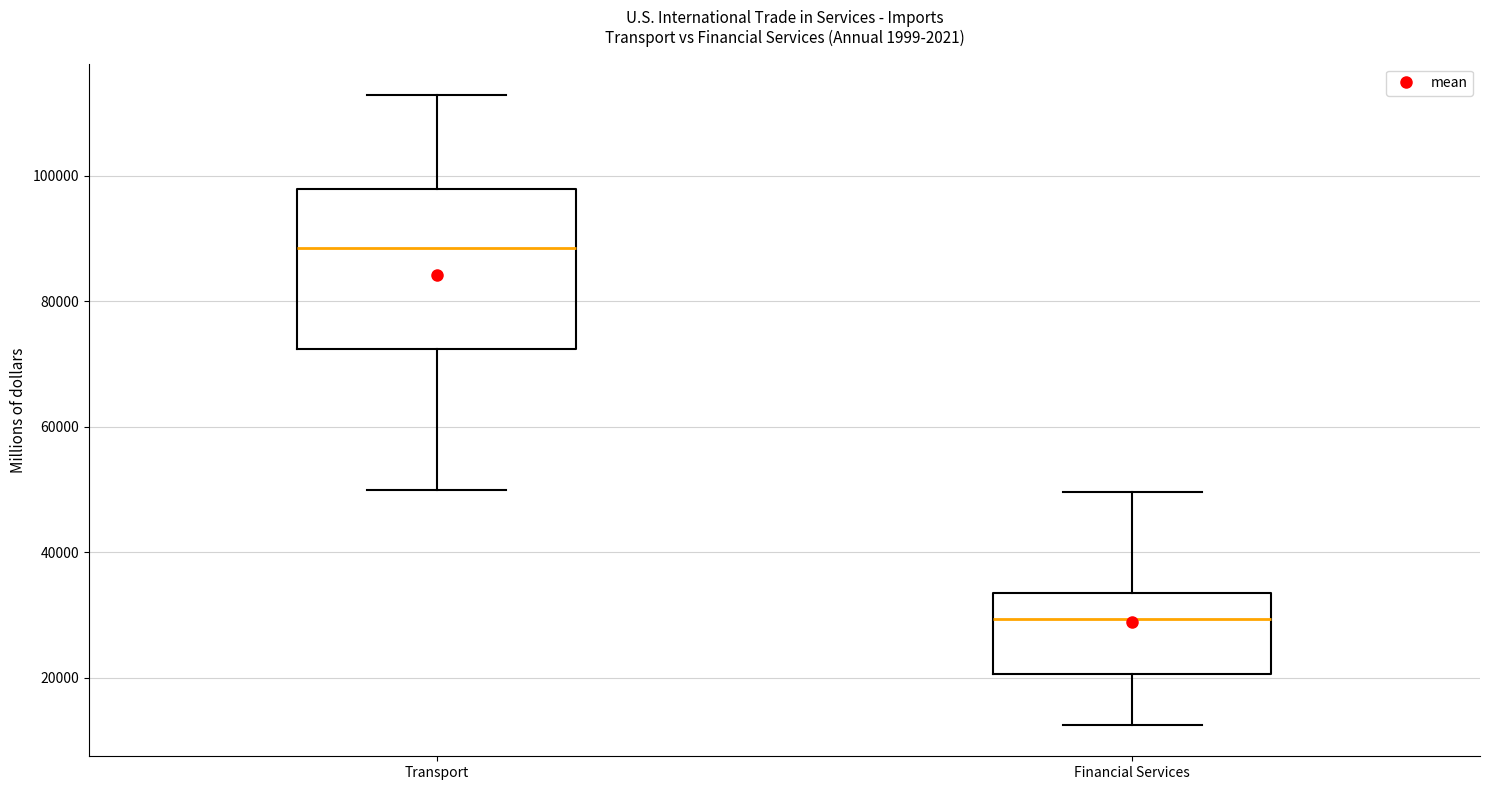

Reading left to right, transcribe this box plot: for each box, give where its median line is, the range the box spans, and where its two whiskers end, as read against the y-axis. The values are not printed on the chart, so give them approximately, as read against the axis.

Transport: median 88000, box 72000 to 98000, whiskers 50000 to 112000
Financial Services: median 30000, box 20000 to 34000, whiskers 12000 to 50000